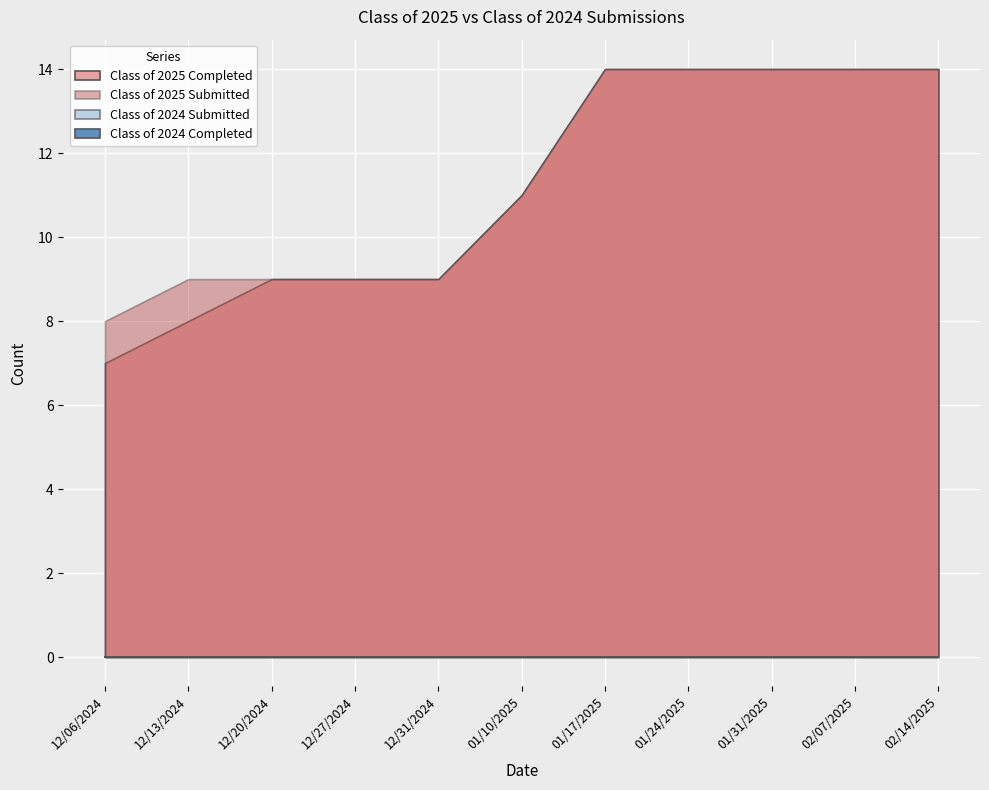

What is the maximum value shown in the chart?

14